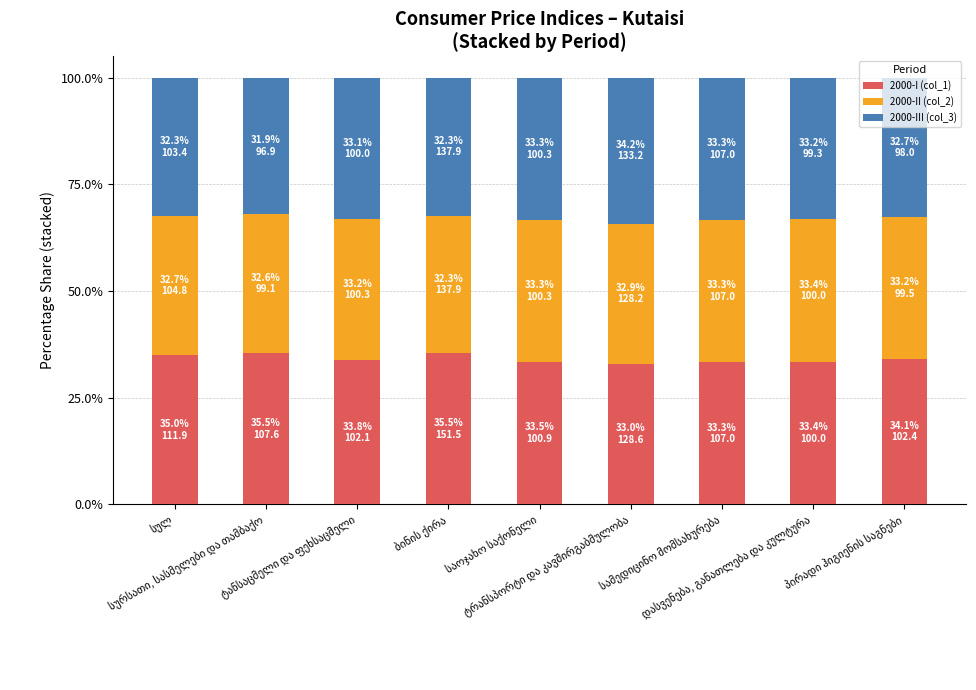

What is the highest value of the 2000-I (col_1) series?

35.5